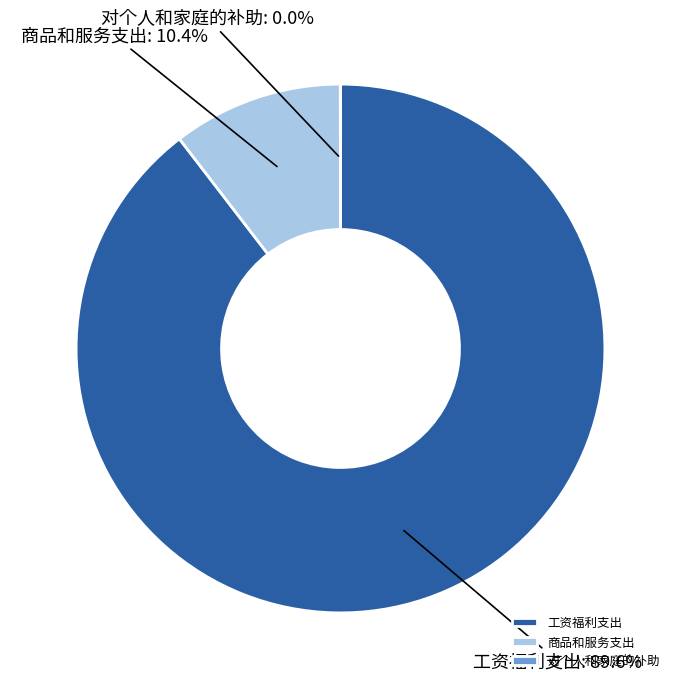

What percentage is NOT represented by 工资福利支出?

10.4%